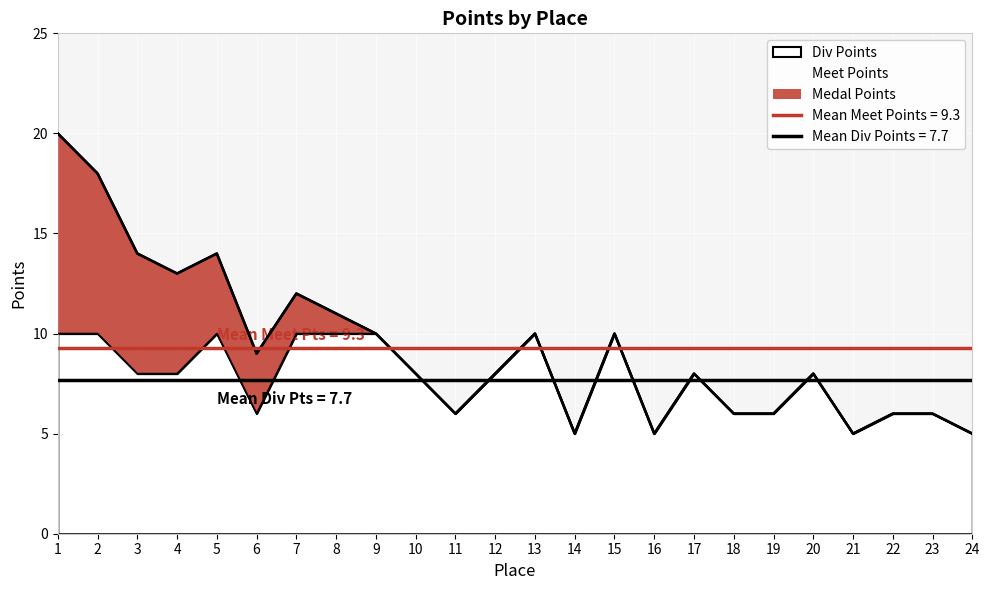

At which label does Meet Points reach its minimum?

14